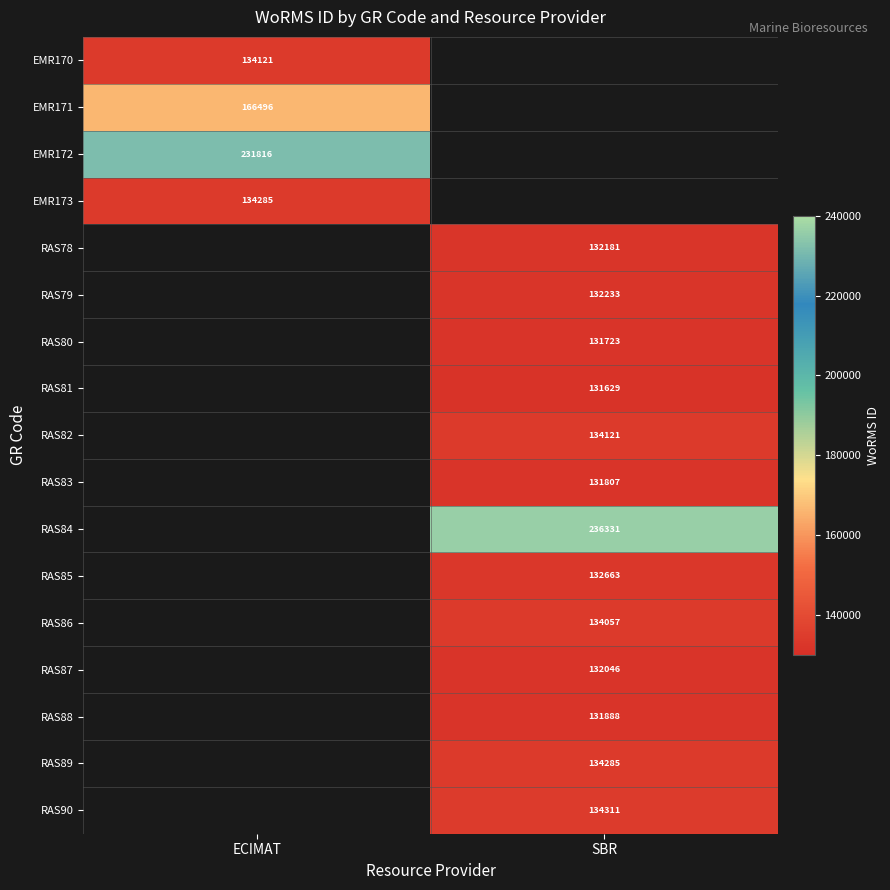

True or false: EMR171 has a value of 166496 at ECIMAT.

True